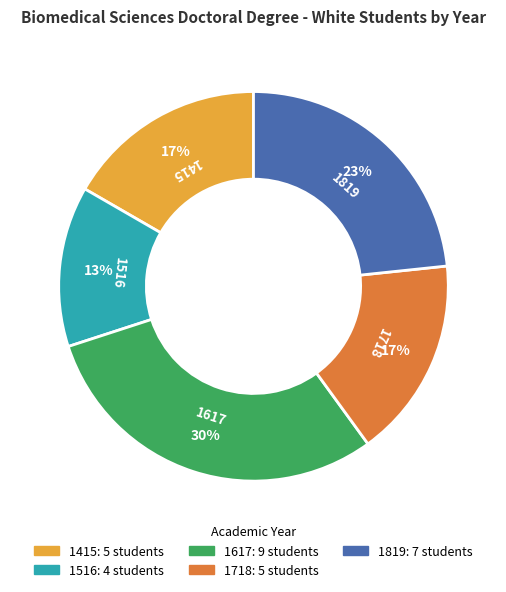

Between 1819 and 1415, which is larger?

1819